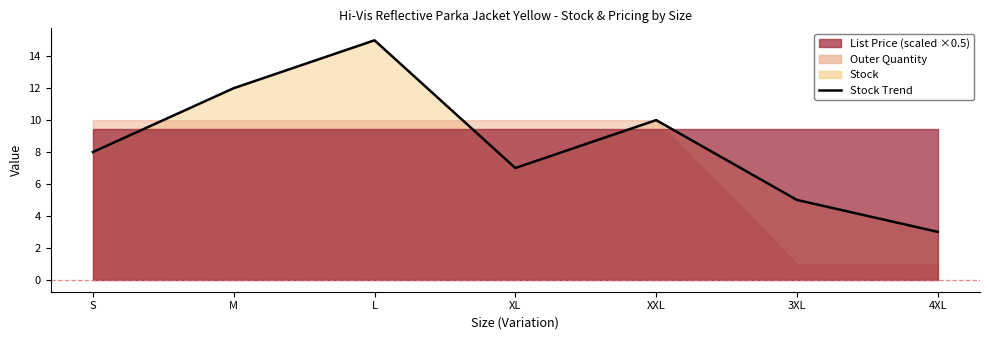

At which category does the data reach its first local valley?

XL